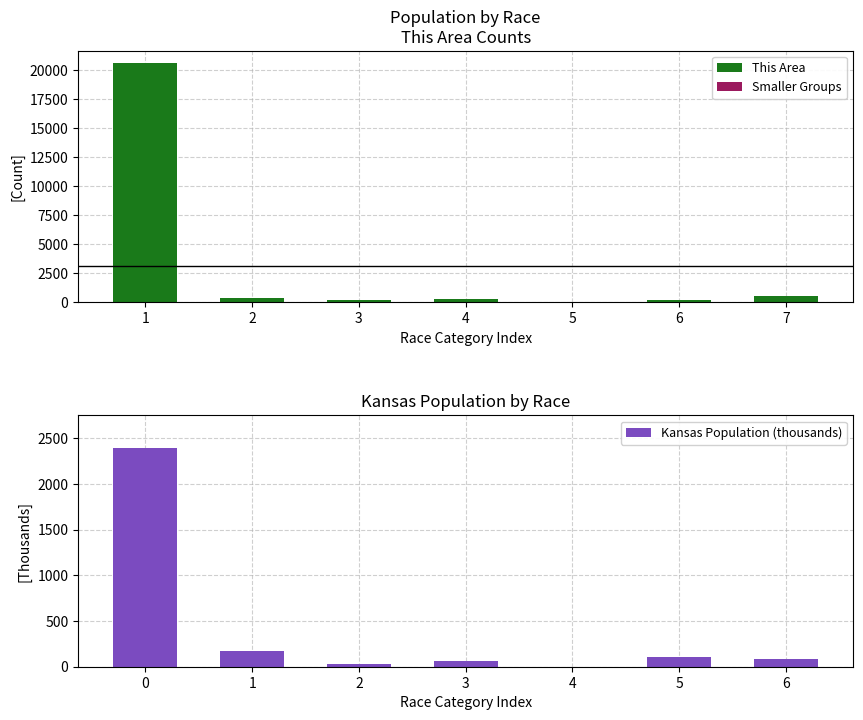

Rank the series by their average value, from highest to lowest.

This Area, Kansas Population